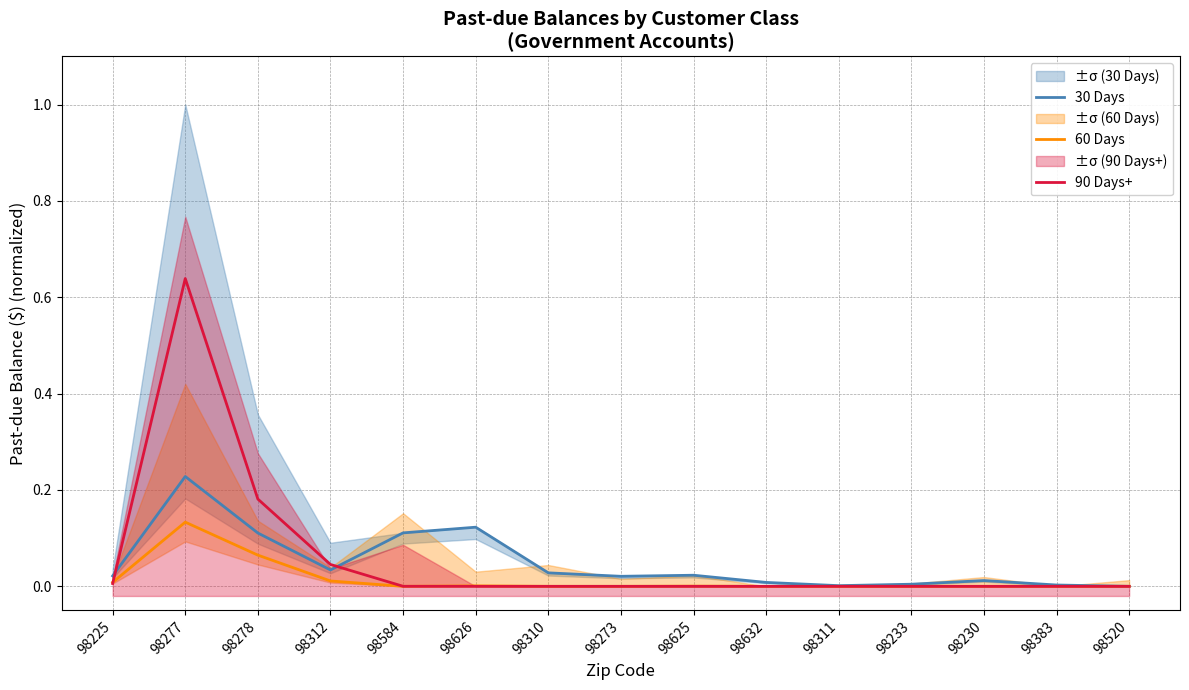

Which has a higher value, 98278 or 98520?

98278